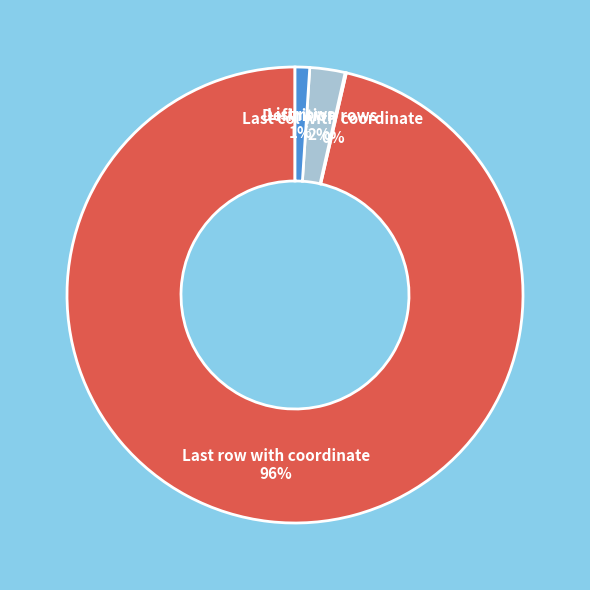

Is there a majority slice in this chart?

Yes